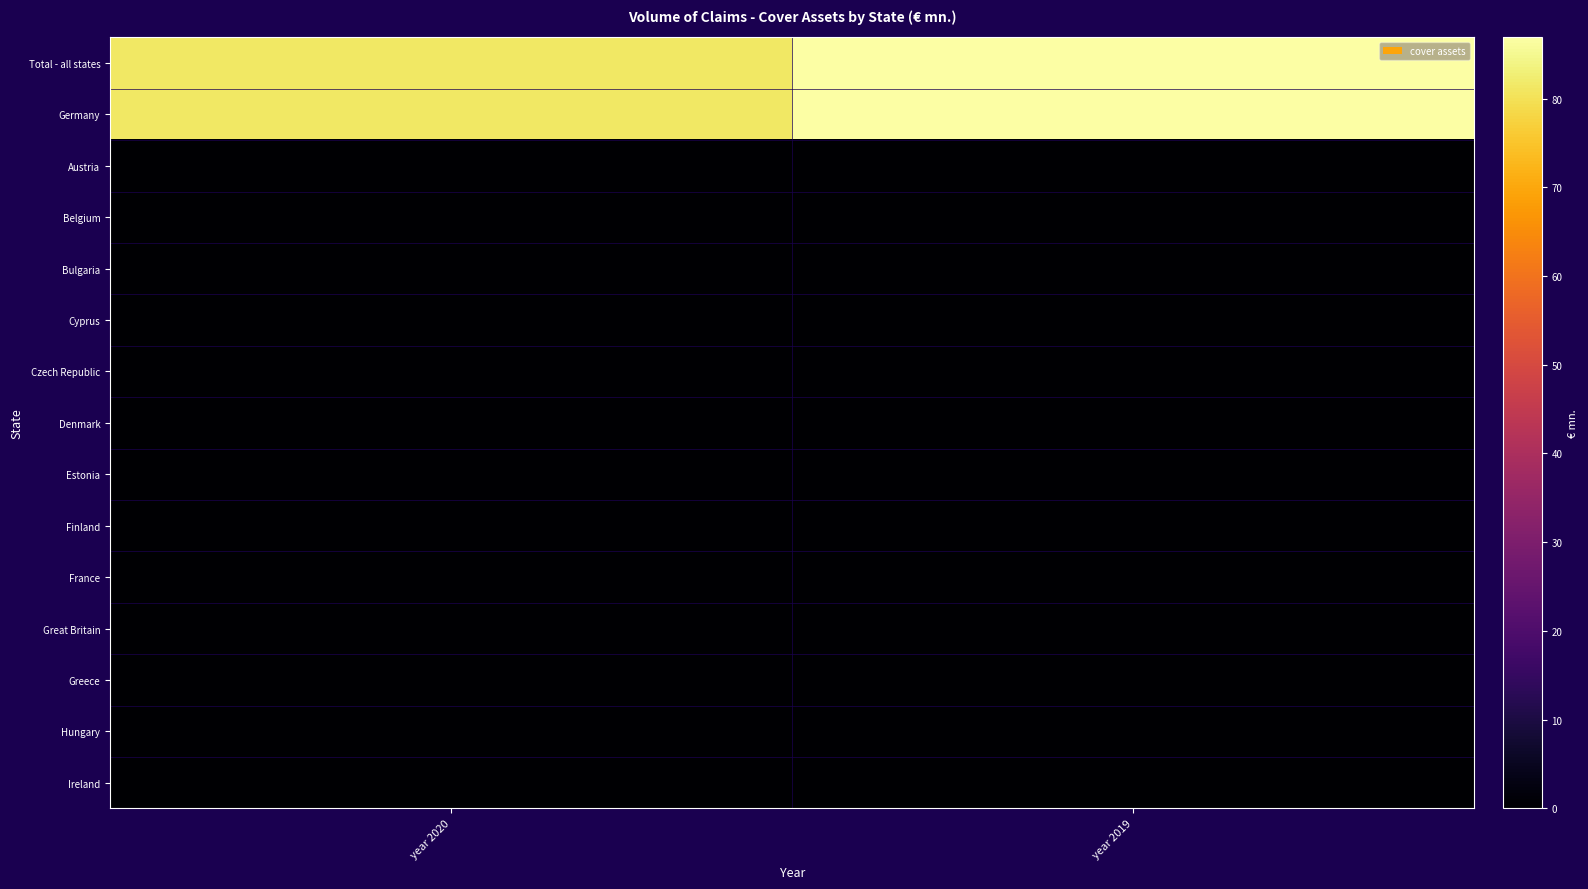

Which series has the largest total across all categories?

Total - all states